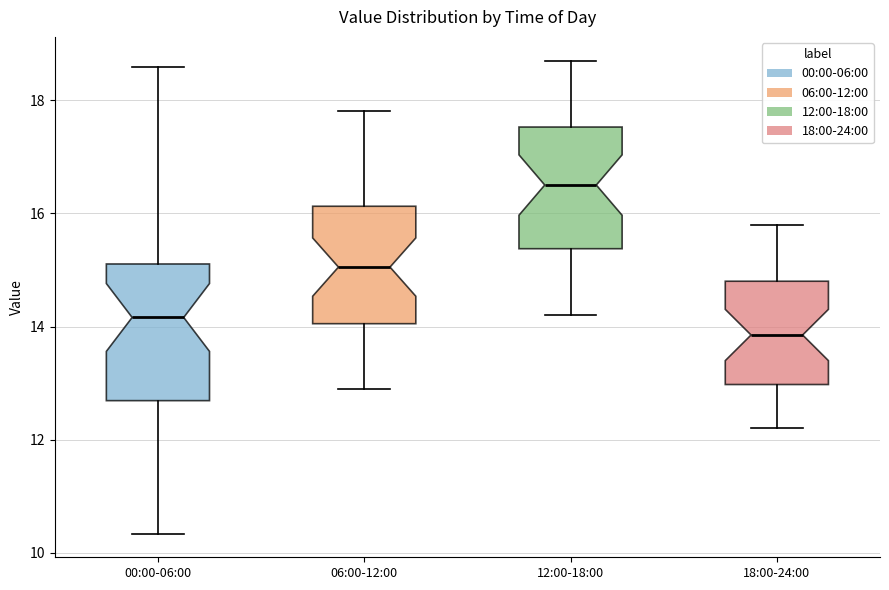

Where is the lower edge of the box for 06:00-12:00 on the y-axis? The values are not printed on the chart, so give them approximately, as read against the axis.

14.0